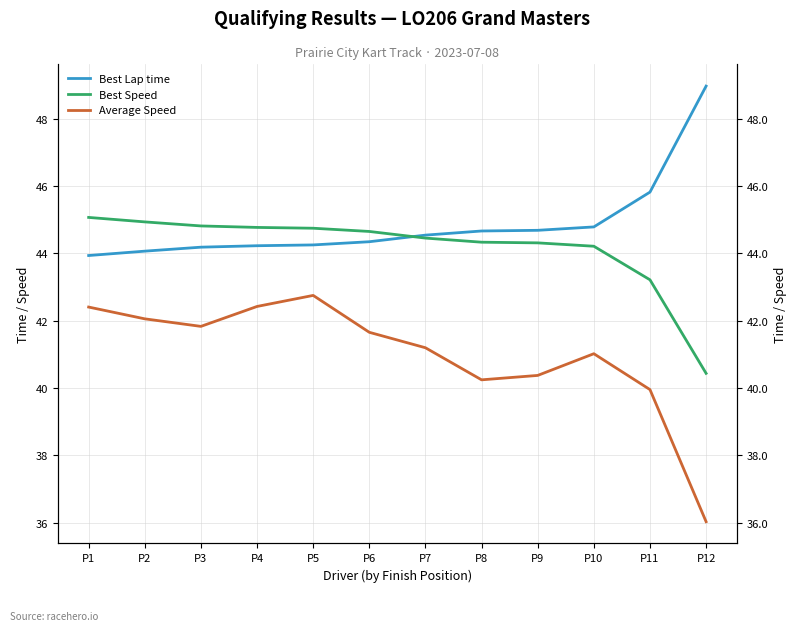

Reading left to right, what are all the values shown in this chart?

Best Lap time: P1=43.9	P2=44.1	P3=44.2	P4=44.2	P5=44.2	P6=44.3	P7=44.5	P8=44.7	P9=44.7	P10=44.8	P11=45.8	P12=49.0
Best Speed: P1=45.1	P2=44.9	P3=44.8	P4=44.8	P5=44.7	P6=44.6	P7=44.5	P8=44.3	P9=44.3	P10=44.2	P11=43.2	P12=40.4
Average Speed: P1=42.4	P2=42.1	P3=41.8	P4=42.4	P5=42.8	P6=41.7	P7=41.2	P8=40.2	P9=40.4	P10=41.0	P11=40.0	P12=36.0